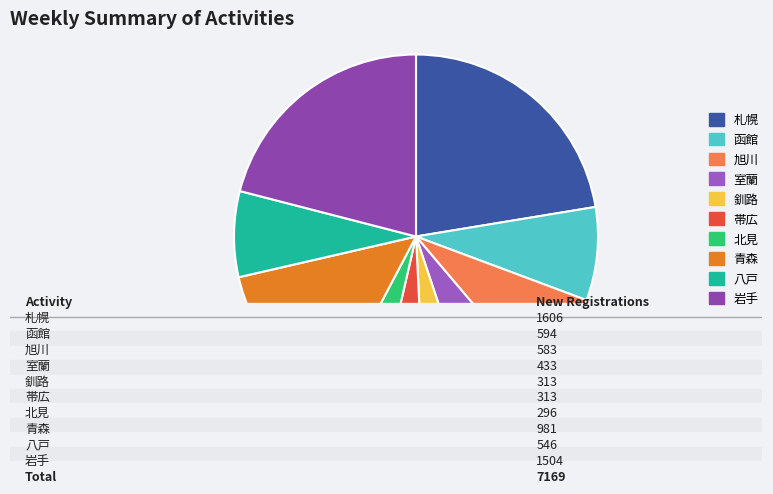

How many slices are in this pie chart?

10